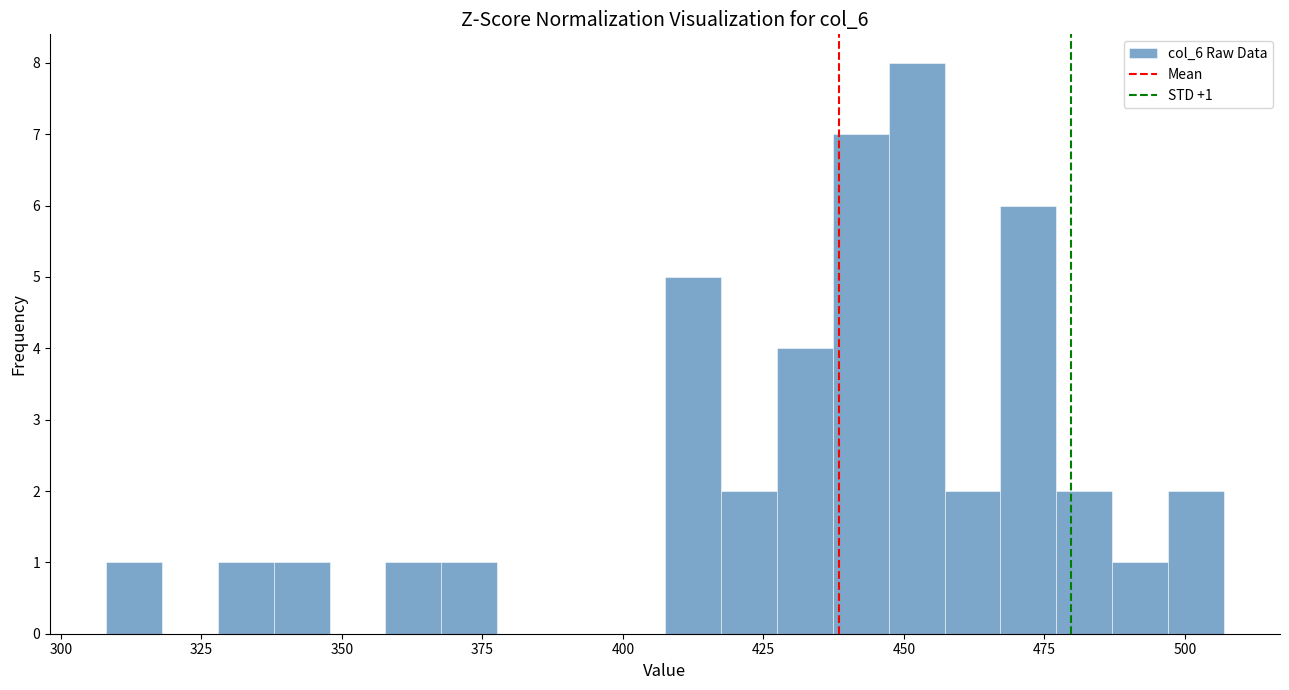

Around what value on the x-axis is the tallest bar? Give the approximate position of its centre, as read against the axis.

450